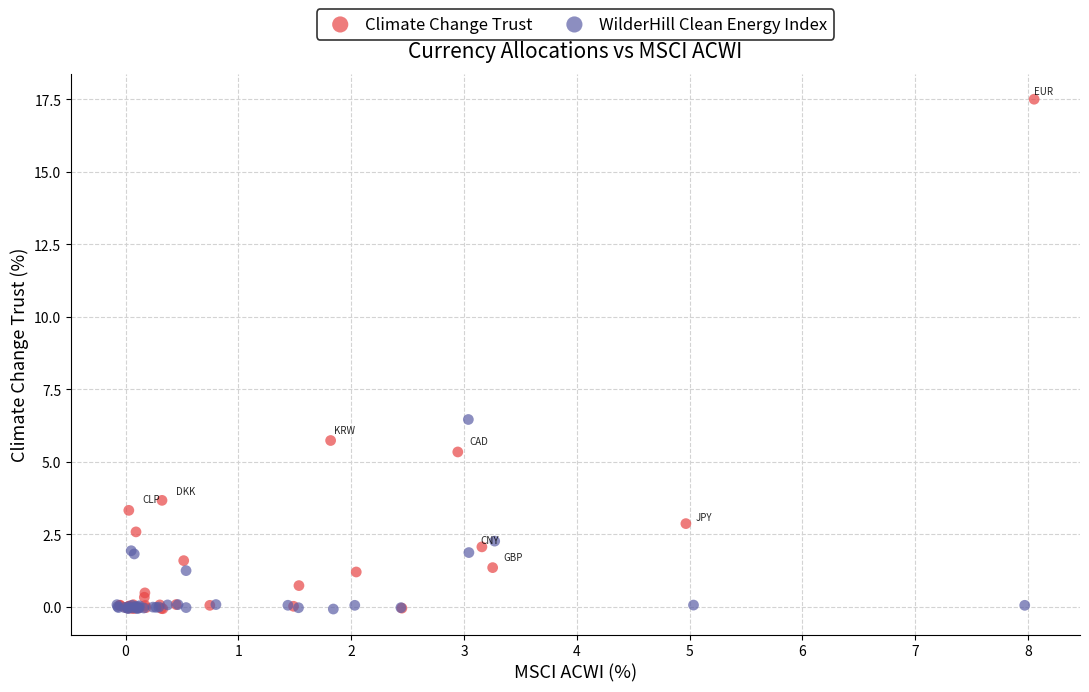

Which series contains the highest Y value?

Climate Change Trust